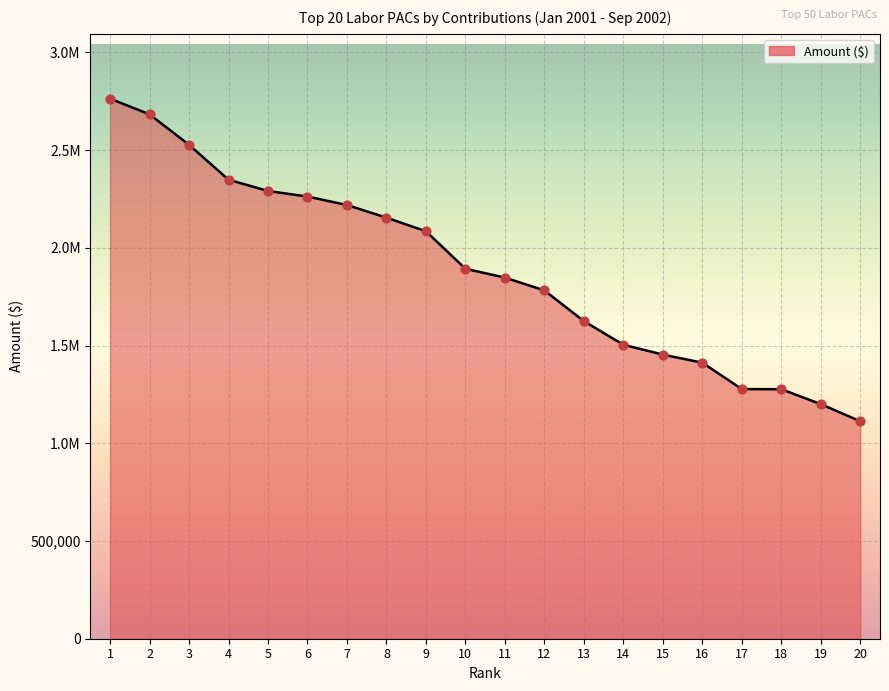

Between 11 and 7, which is larger?

7